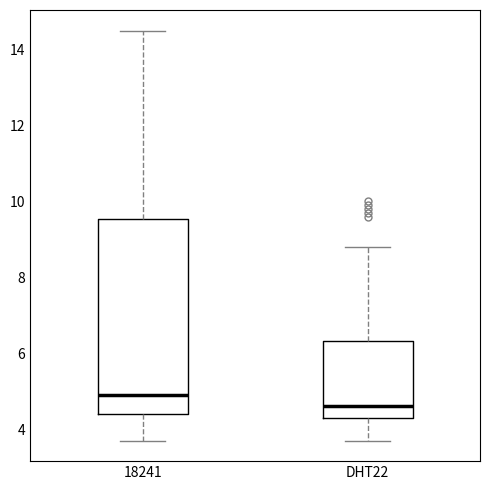

Comparing the boxes themselves (not the whiskers), which one is the tallest?

18241